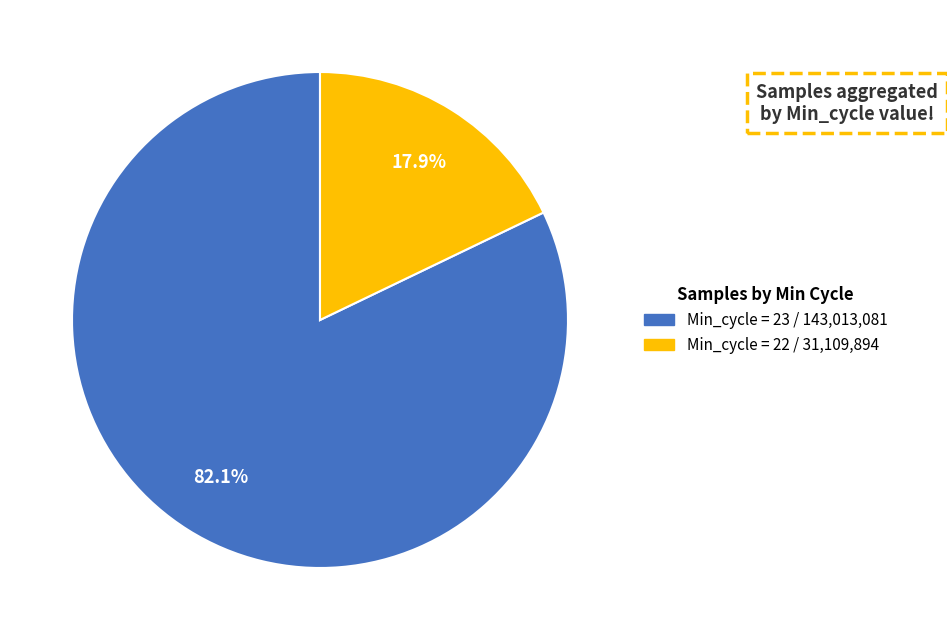

Is there a majority slice in this chart?

Yes